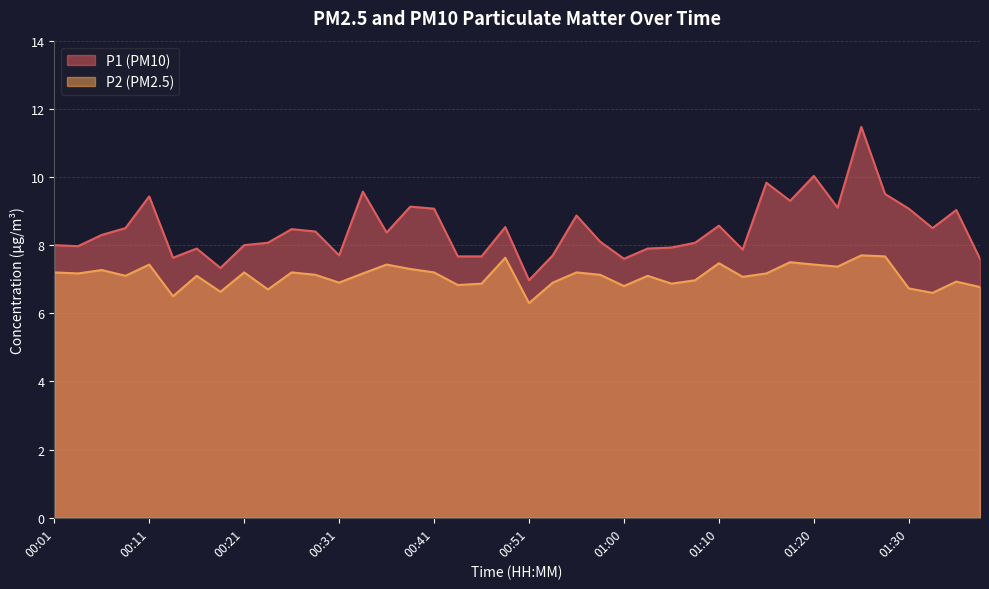

Reading right to left, list all the values displayed in this chart.

P1: 7.6	9.0	8.5	9.1	9.5	11.5	9.1	10.0	9.3	9.8	7.9	8.6	8.1	7.9	7.9	7.6	8.1	8.9	7.7	7.0	8.5	7.7	7.7	9.1	9.1	8.4	9.6	7.7	8.4	8.5	8.1	8.0	7.3	7.9	7.6	9.4	8.5	8.3	8.0	8.0
P2: 6.8	6.9	6.6	6.7	7.7	7.7	7.4	7.4	7.5	7.2	7.1	7.5	7.0	6.9	7.1	6.8	7.1	7.2	6.9	6.3	7.6	6.9	6.8	7.2	7.3	7.4	7.2	6.9	7.1	7.2	6.7	7.2	6.6	7.1	6.5	7.4	7.1	7.3	7.2	7.2